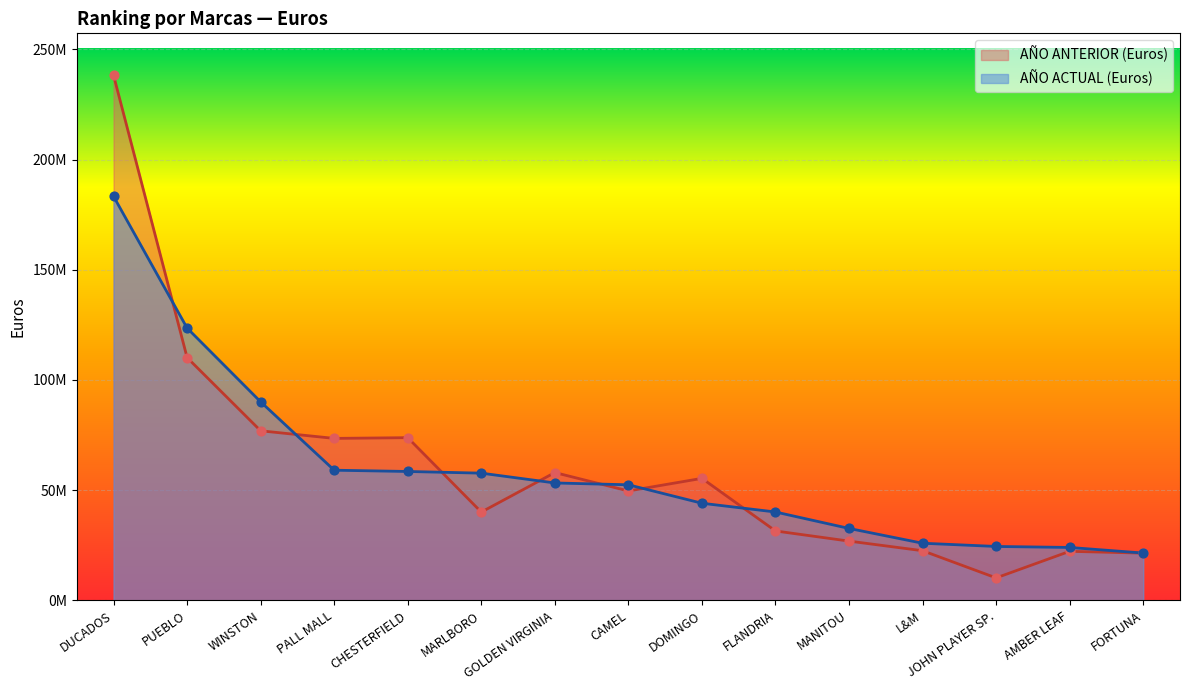

What are all the series names shown in the legend?

AÑO ANTERIOR (Euros), AÑO ACTUAL (Euros)